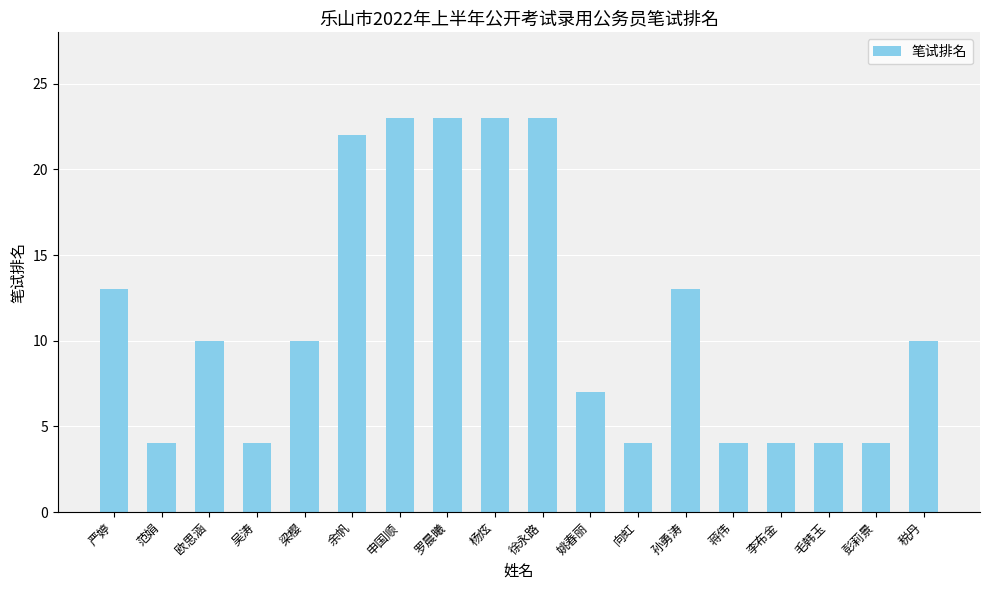

Does the chart contain stacked bars?

No